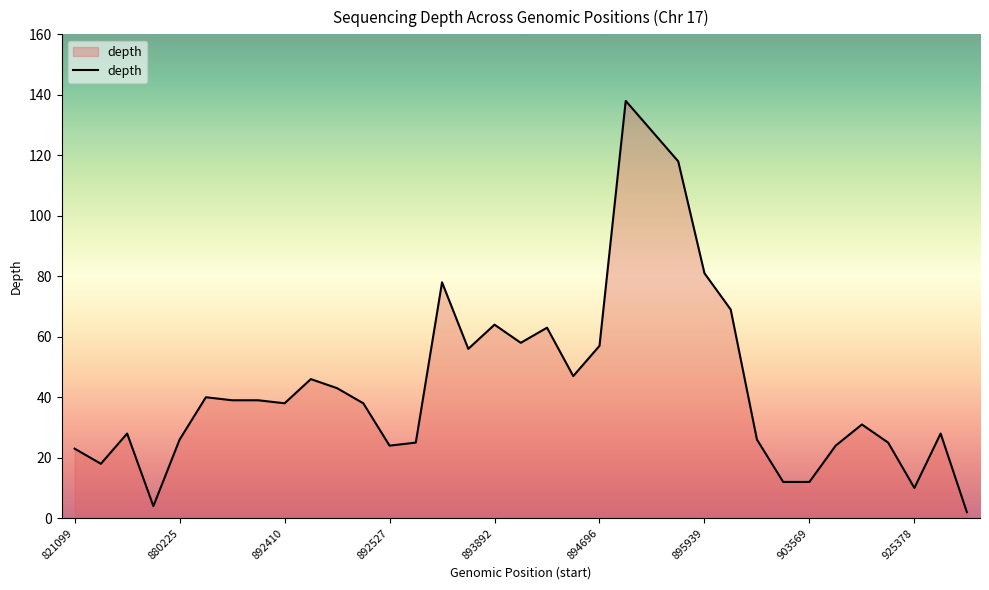

What is the difference between the maximum and minimum values?

136